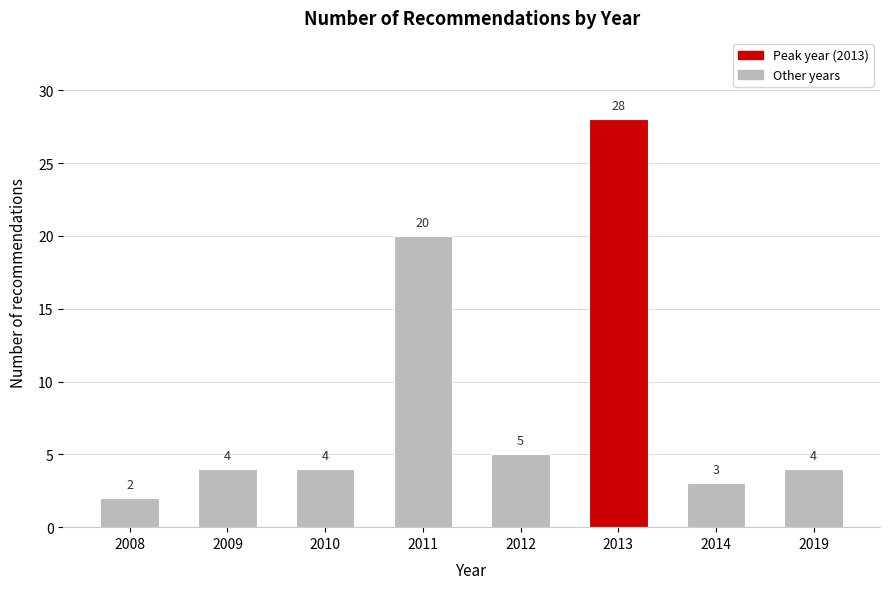

Reading right to left, what are all the values shown in this chart?

4	3	28	5	20	4	4	2